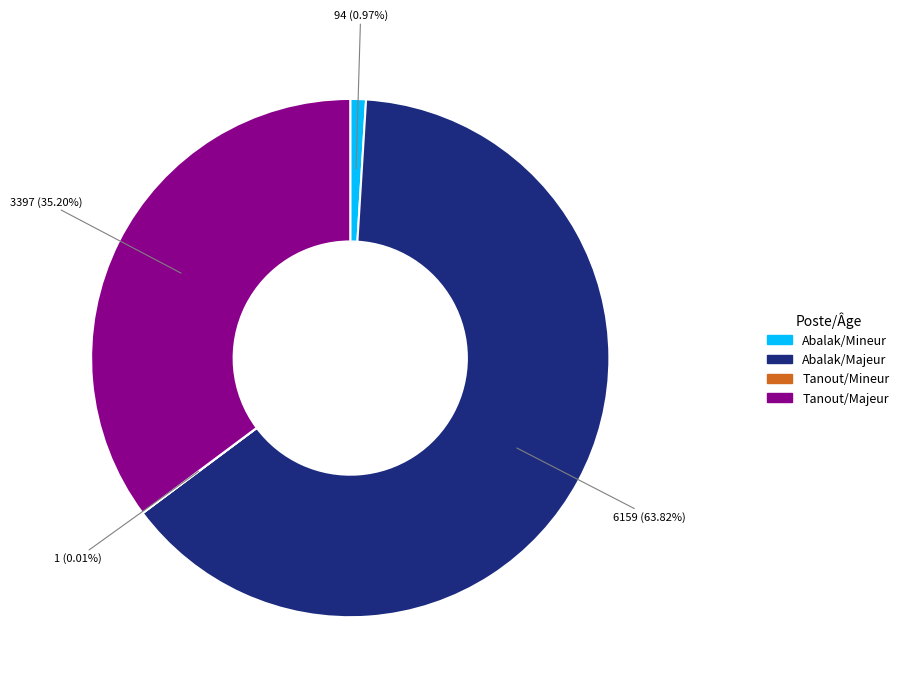

Approximately how many times larger is the value at Abalak/Majeur compared to Abalak/Mineur?

65.5